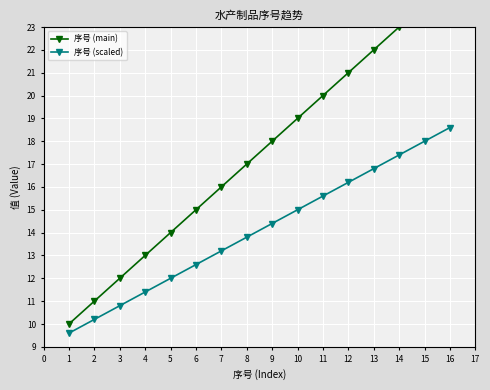

List the labels in order of 序号 (scaled) value, smallest first.

1, 2, 3, 4, 5, 6, 7, 8, 9, 10, 11, 12, 13, 14, 15, 16